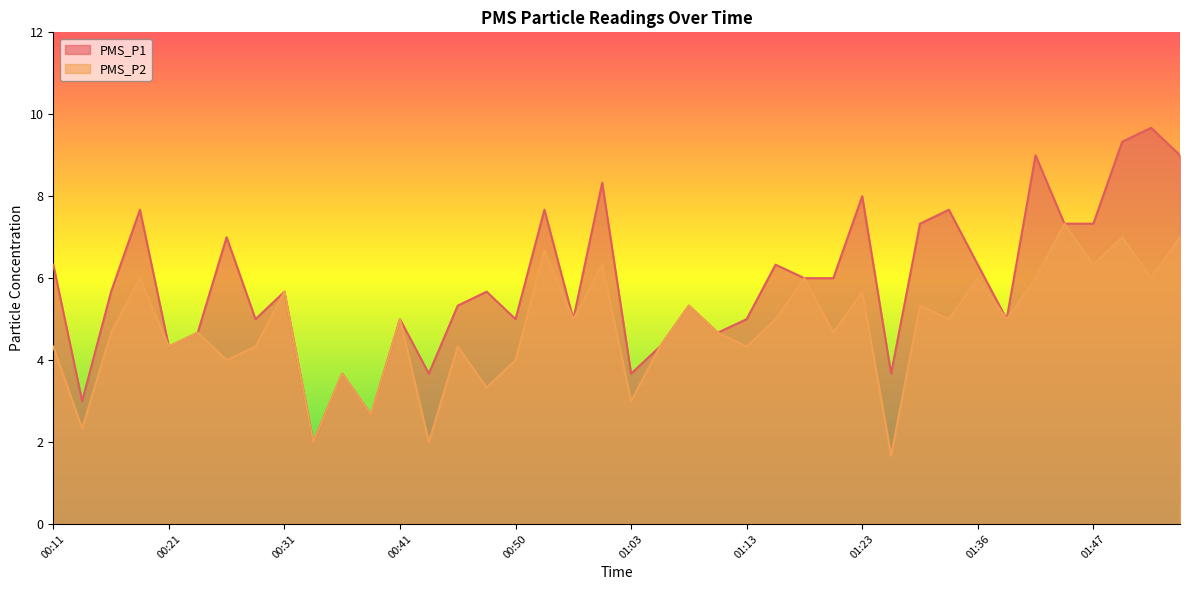

At which label is PMS_P1 closest to 5?

00:29